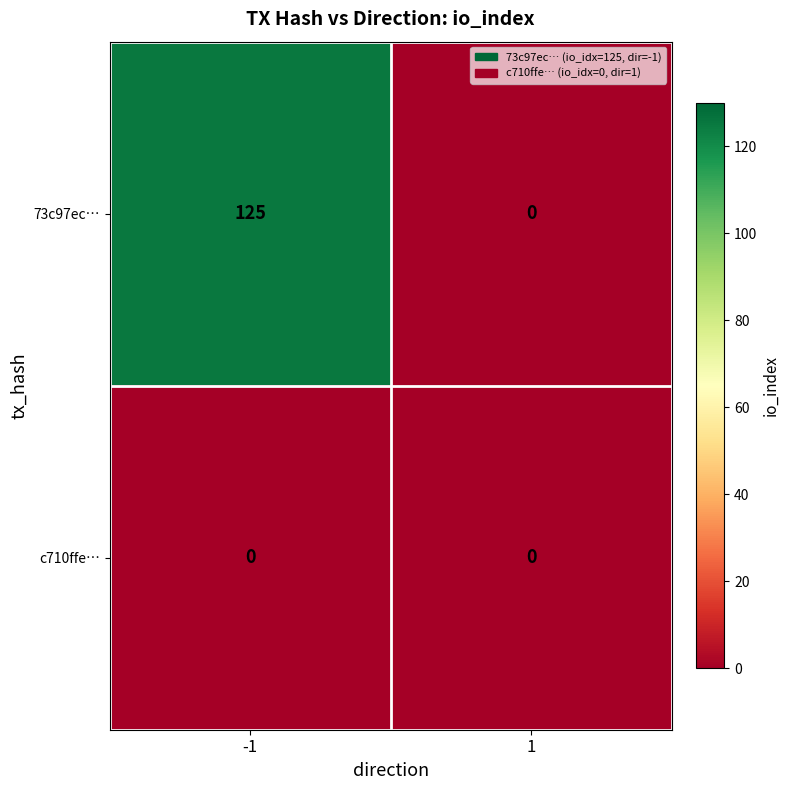

Which series changed the most between -1 and 1?

73c97ec…